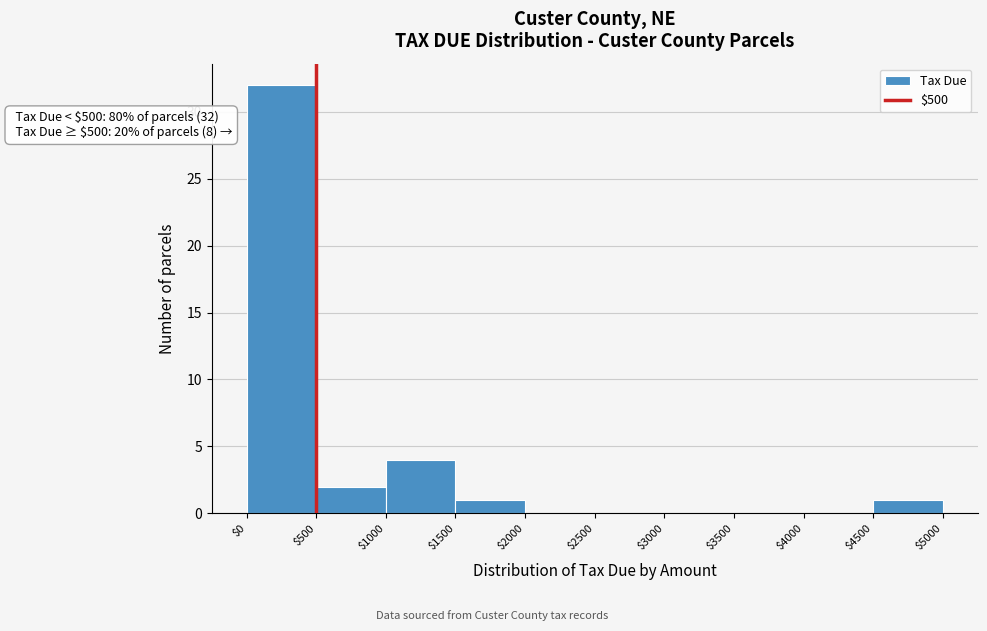

Which range on the x-axis has the tallest bar?

$0 to $500